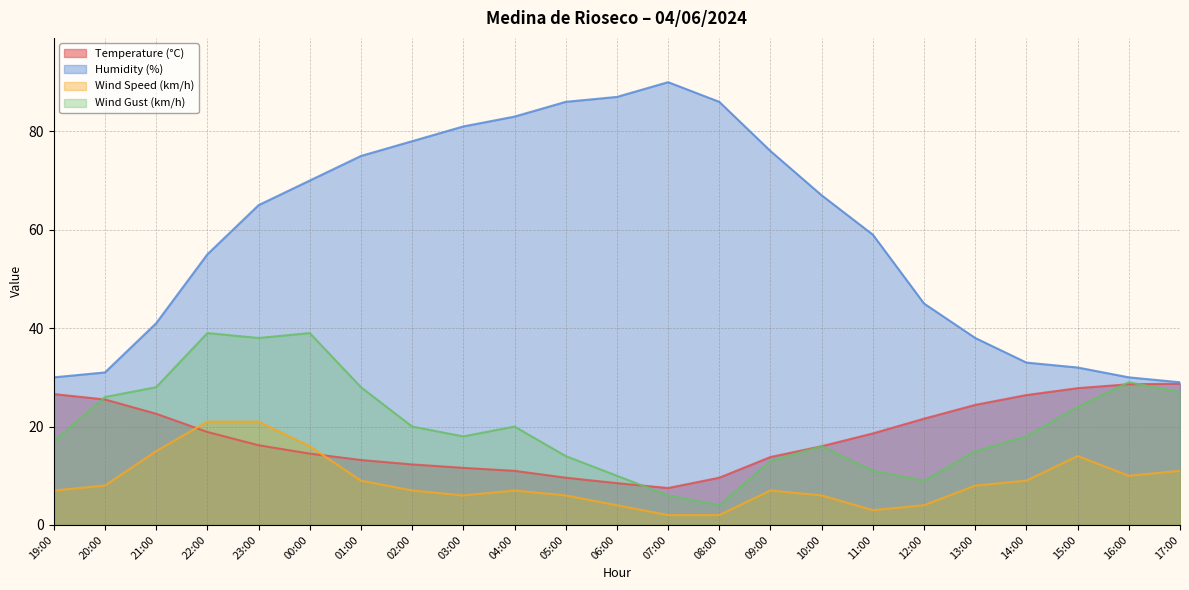

Does the chart have visible grid lines?

Yes